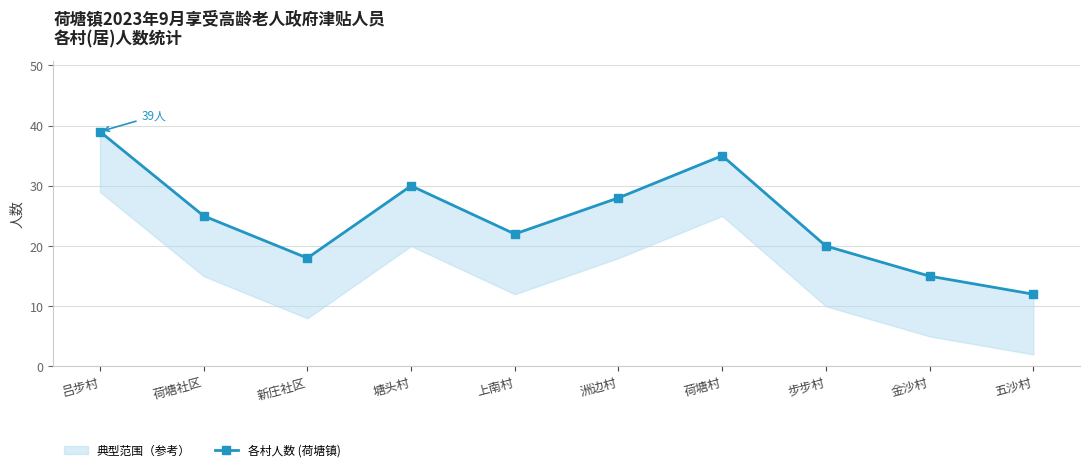

Is it true that the value at 新庄社区 is 18?

True